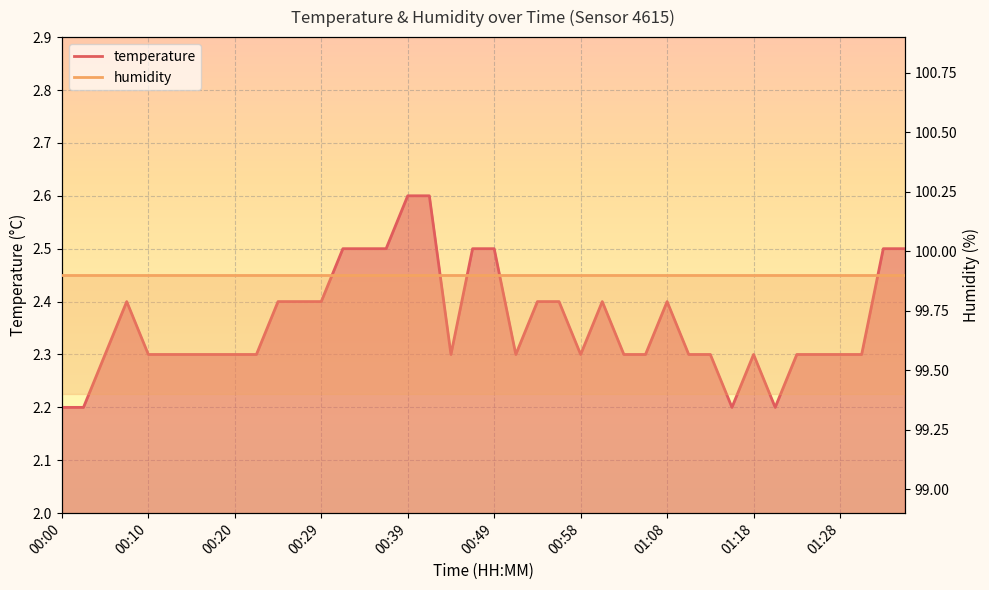

Reading right to left, list all the values displayed in this chart.

2.5	2.5	2.3	2.3	2.3	2.3	2.2	2.3	2.2	2.3	2.3	2.4	2.3	2.3	2.4	2.3	2.4	2.4	2.3	2.5	2.5	2.3	2.6	2.6	2.5	2.5	2.5	2.4	2.4	2.4	2.3	2.3	2.3	2.3	2.3	2.3	2.4	2.3	2.2	2.2